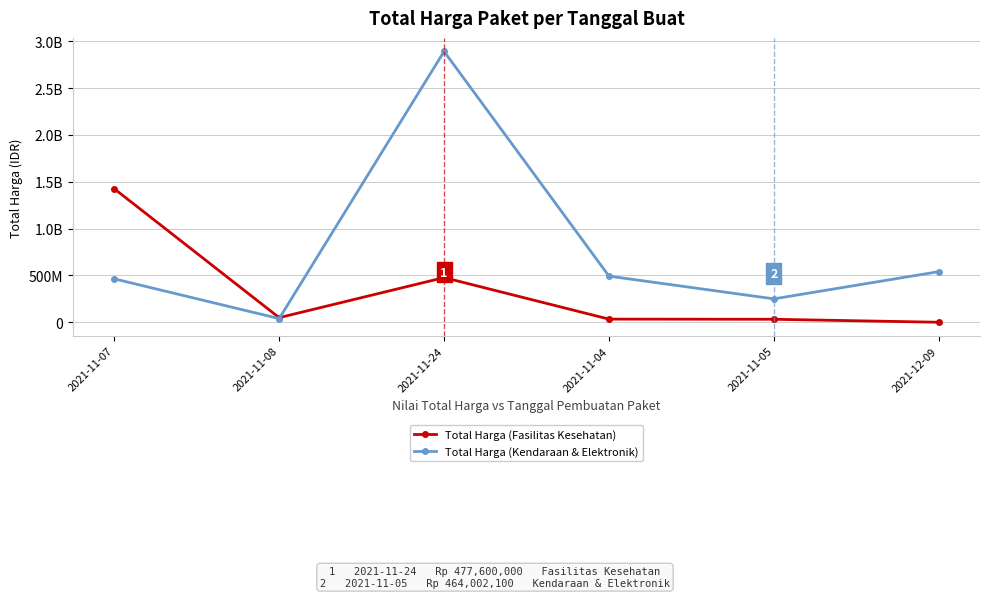

What are all the series names shown in the legend?

Total Harga (Fasilitas Kesehatan), Total Harga (Kendaraan & Elektronik)